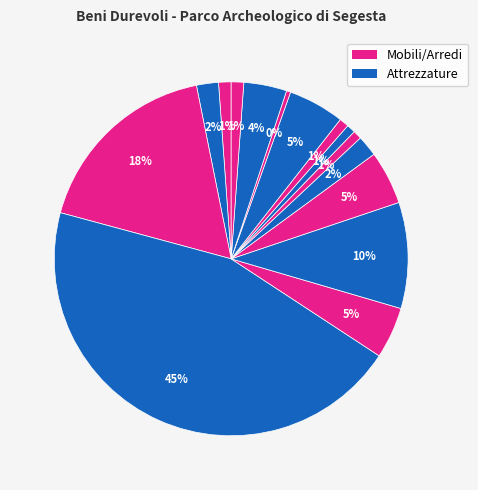

How many segments does this pie chart have?

15